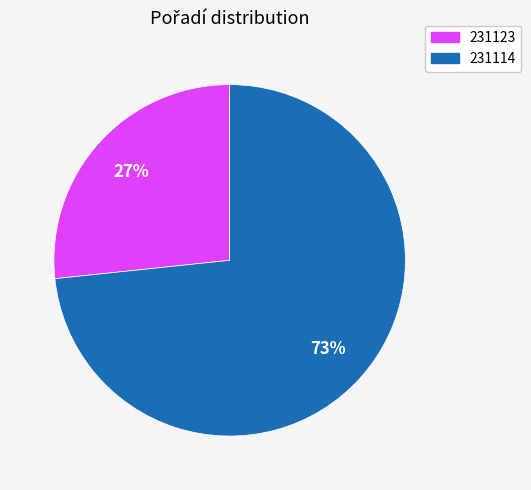

Is the sum of 231114 and 231123 greater than half?

Yes